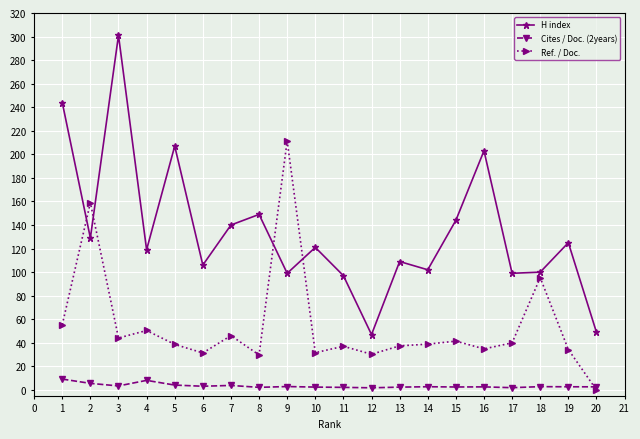

What is the sum of the H index values at 13 and 14?

211.0